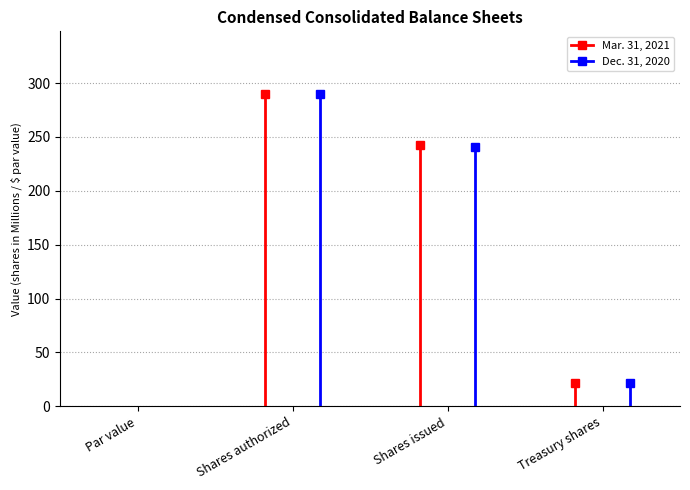

At which label does Mar. 31, 2021 reach its peak?

Shares authorized